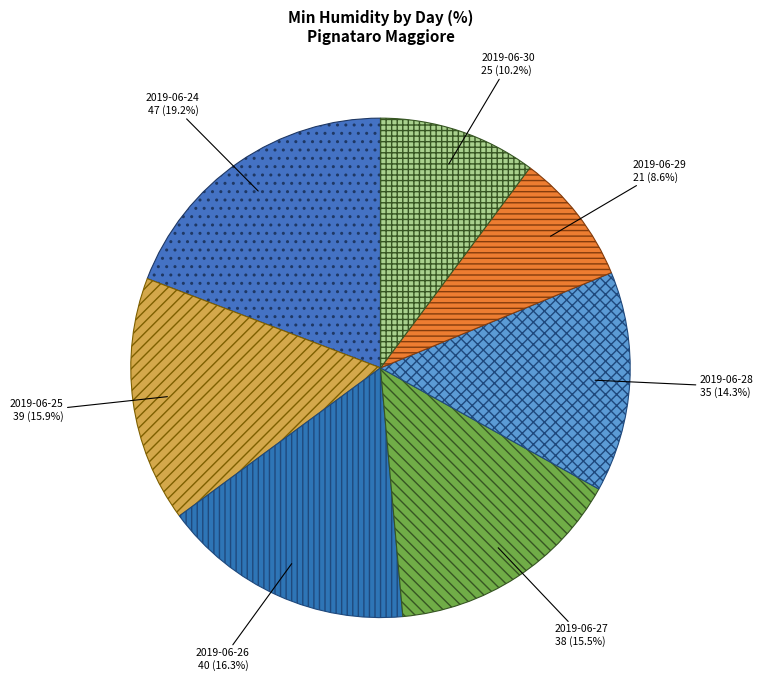

To the nearest percent, what is the average slice percentage?

14%